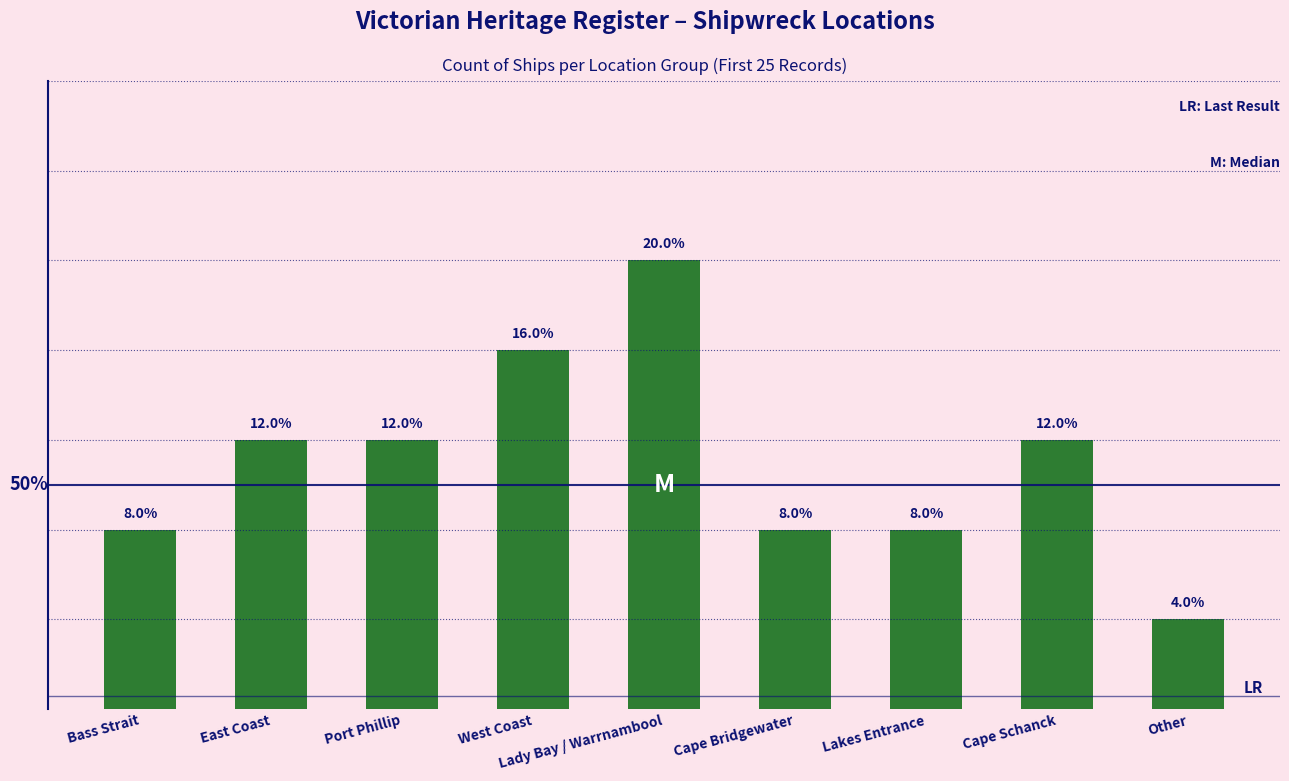

Are the bars horizontal?

No